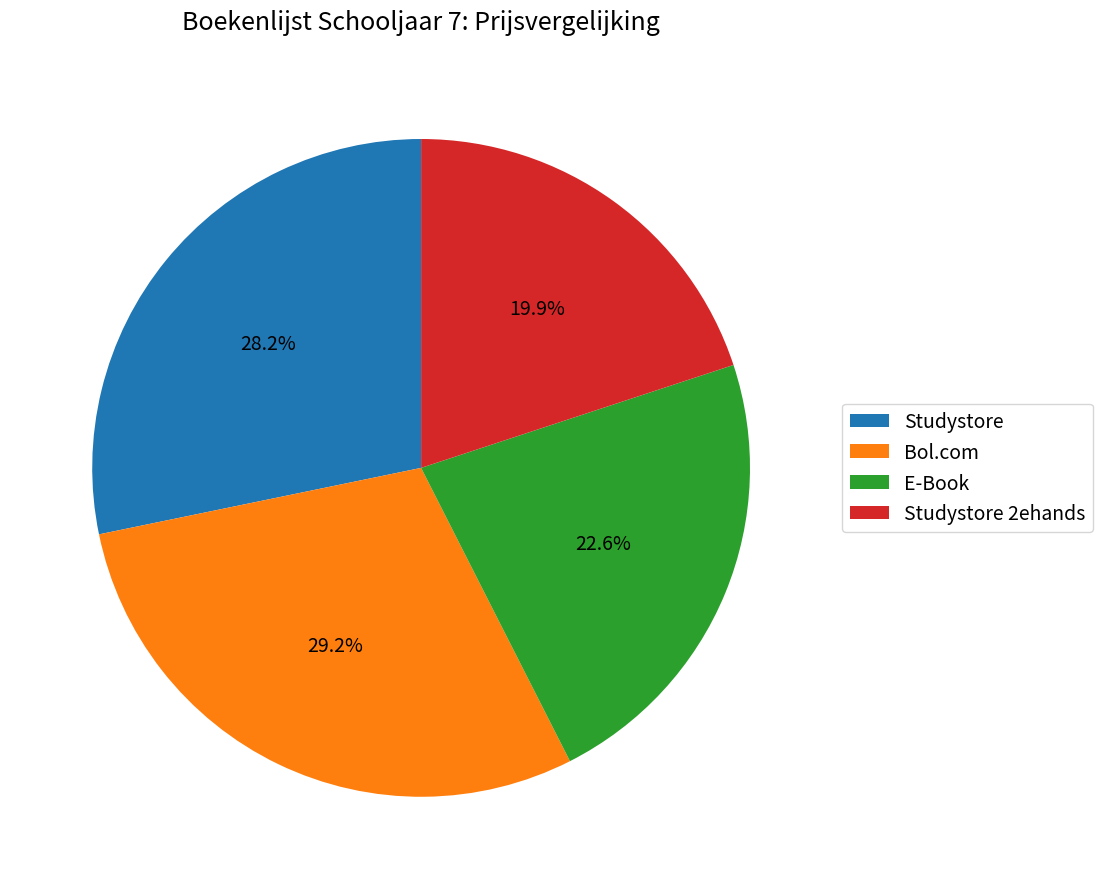

Combined, do E-Book and Studystore account for over 50%?

Yes